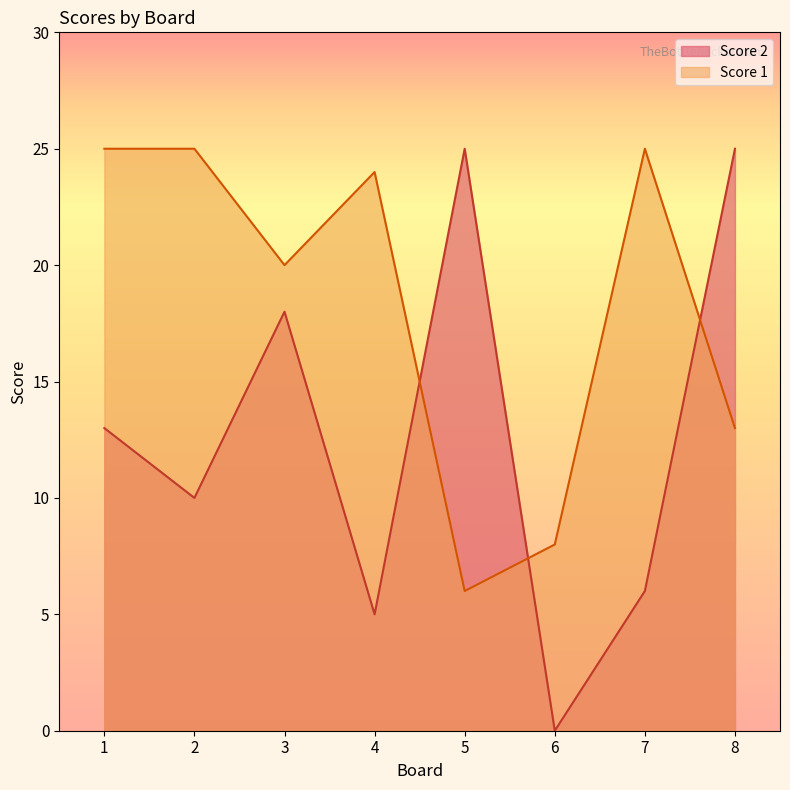

Reading right to left, transcribe all the data shown in this chart.

Score 1: 8=13	7=25	6=8	5=6	4=24	3=20	2=25	1=25
Score 2: 8=25	7=6	6=0	5=25	4=5	3=18	2=10	1=13